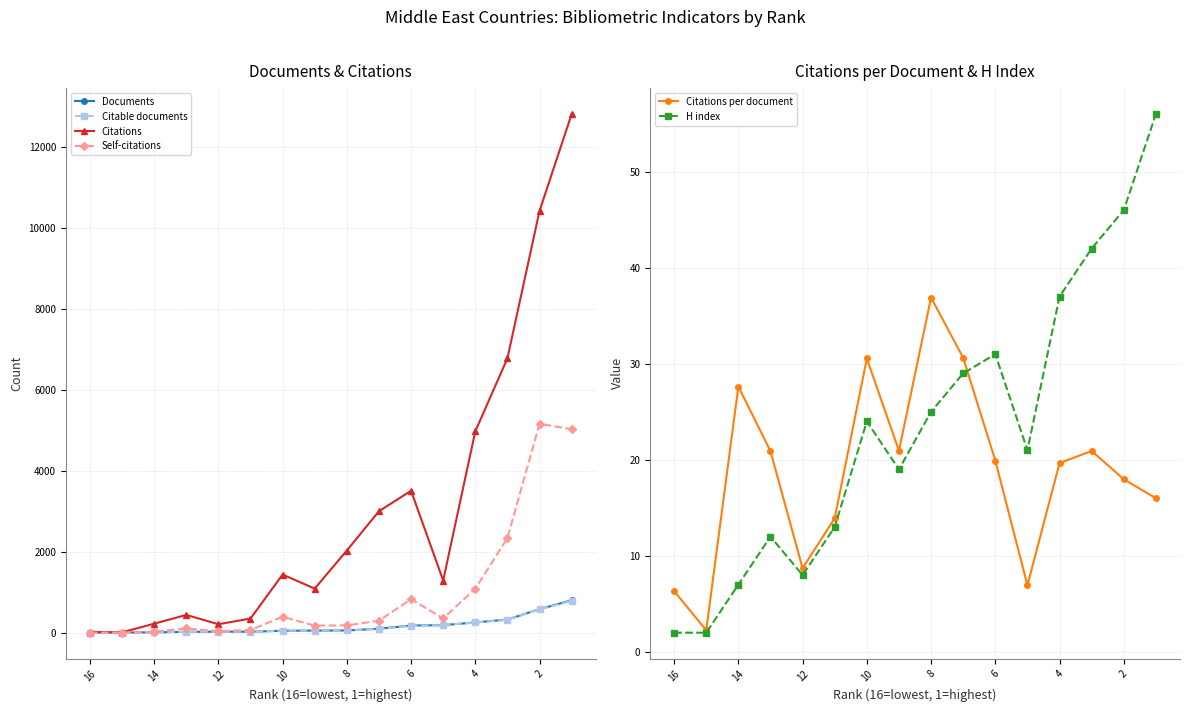

Is the value of Citations at 6 greater than the value of Self-citations at 6?

Yes